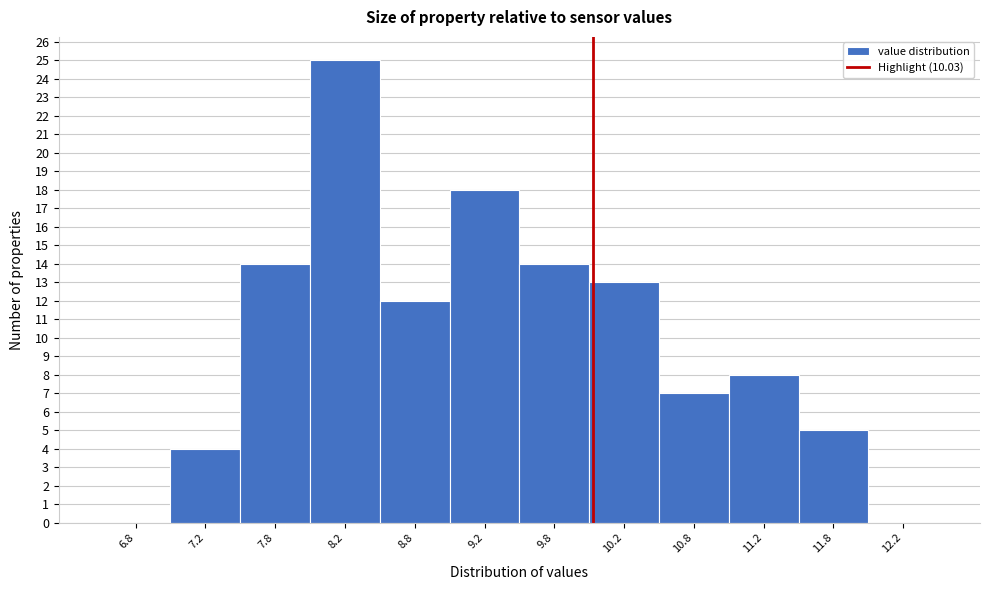

Reading left to right, transcribe this chart: for each bar, give the range it covers on the x-axis and its height. The values are not printed on the chart, so give them approximately, as read against the axis.

6.5 to 7.0: 0
7.0 to 7.5: 4
7.5 to 8.0: 14
8.0 to 8.5: 25
8.5 to 9.0: 12
9.0 to 9.5: 18
9.5 to 10.0: 14
10.0 to 10.5: 13
10.5 to 11.0: 7
11.0 to 11.5: 8
11.5 to 12.0: 5
12.0 to 12.5: 0